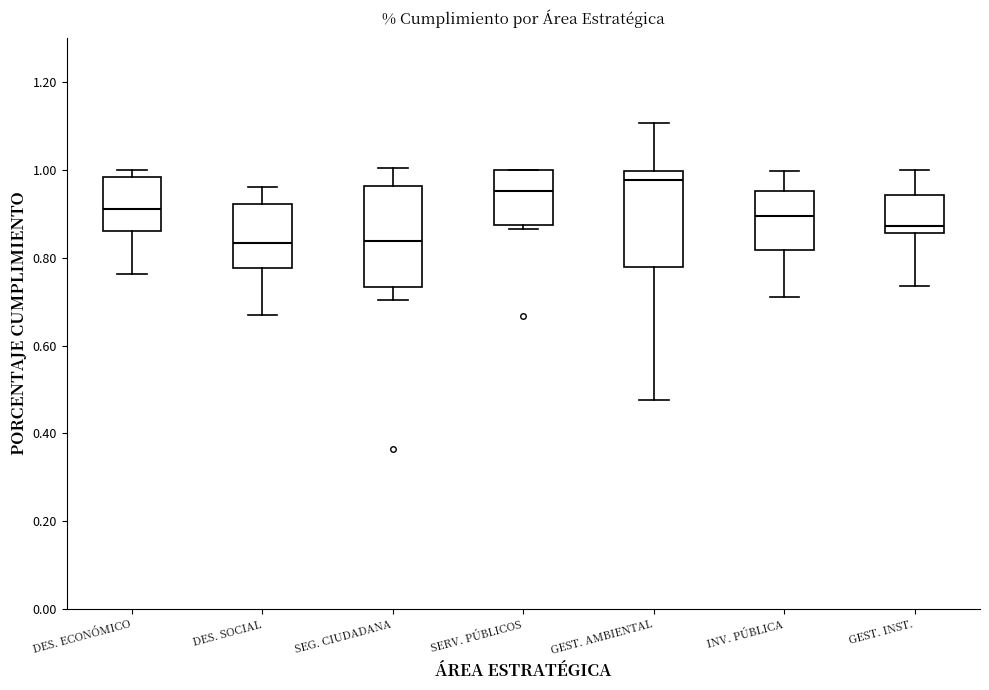

Reading left to right, read every box against the y-axis: the position of its median line, the range the box covers, and the ends of its whiskers. The values are not printed on the chart, so give them approximately, as read against the axis.

DES. ECONÓMICO: median 0.92, box 0.86 to 0.98, whiskers 0.76 to 1.00
DES. SOCIAL: median 0.84, box 0.78 to 0.92, whiskers 0.66 to 0.96
SEG. CIUDADANA: median 0.84, box 0.74 to 0.96, whiskers 0.70 to 1.00
SERV. PÚBLICOS: median 0.96, box 0.88 to 1.00, whiskers 0.86 to 1.00
GEST. AMBIENTAL: median 0.98, box 0.78 to 1.00, whiskers 0.48 to 1.10
INV. PÚBLICA: median 0.90, box 0.82 to 0.96, whiskers 0.70 to 1.00
GEST. INST.: median 0.88, box 0.86 to 0.94, whiskers 0.74 to 1.00